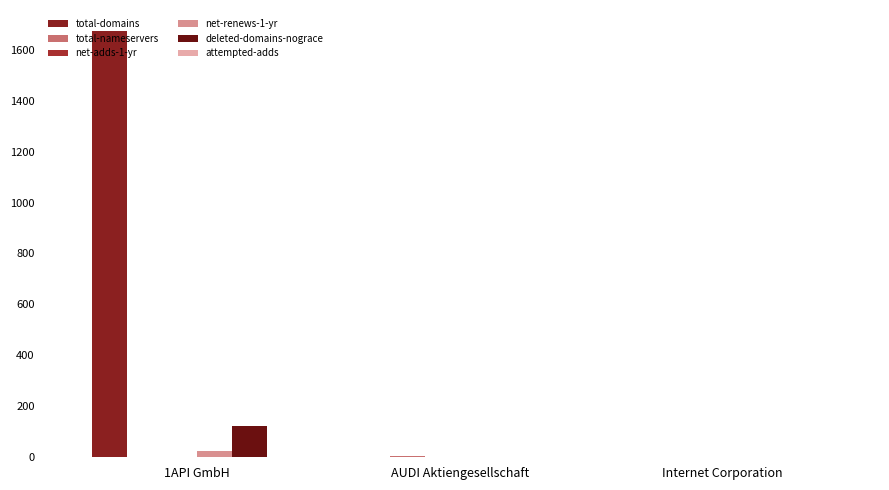

Between 1API GmbH and AUDI Aktiengesellschaft, which is larger?

1API GmbH